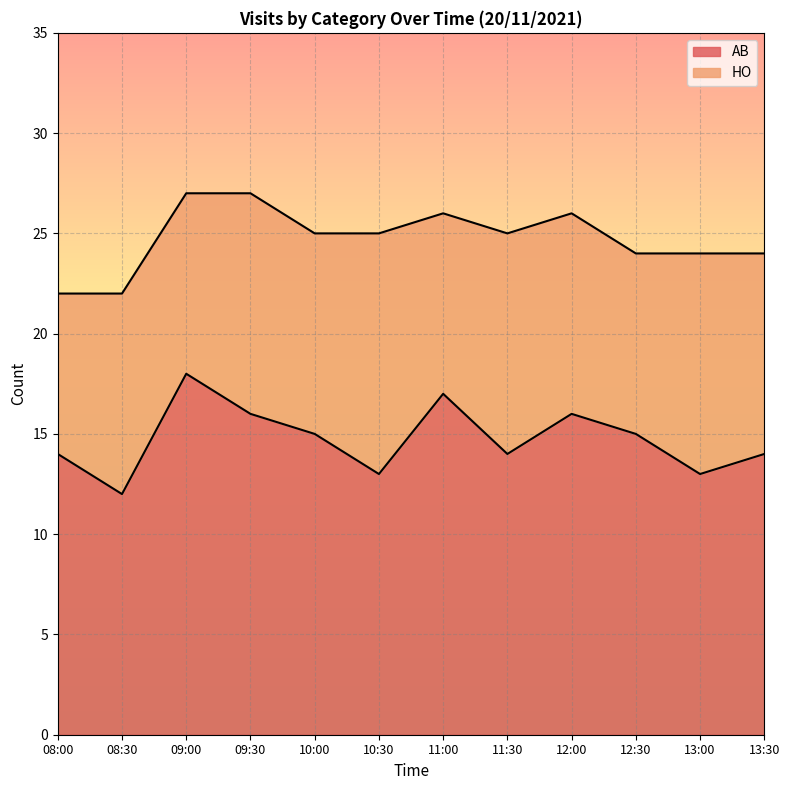

True or false: the data shows 9 at 11:00.

False